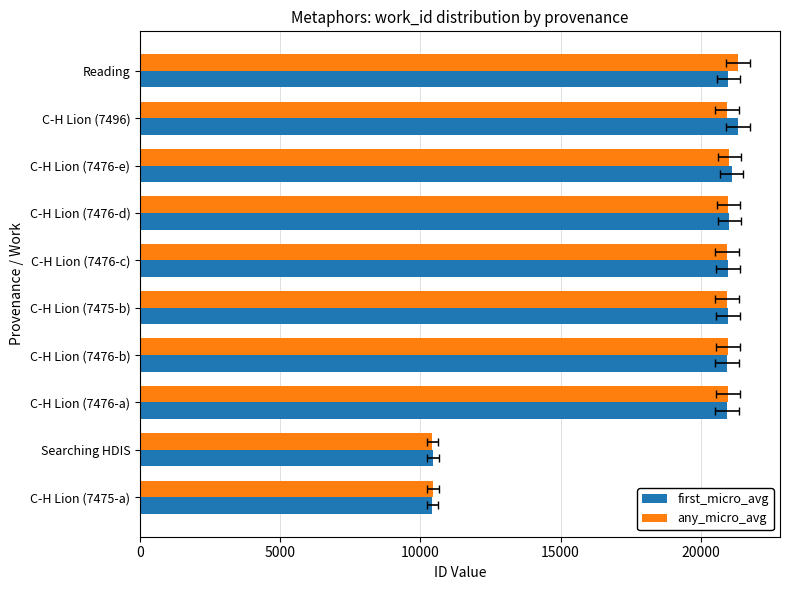

What position from the left is C-H Lion (7496)?

9